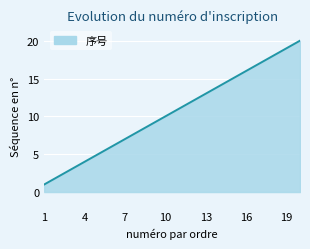

Reading right to left, transcribe all the data shown in this chart.

20	19	18	17	16	15	14	13	12	11	10	9	8	7	6	5	4	3	2	1